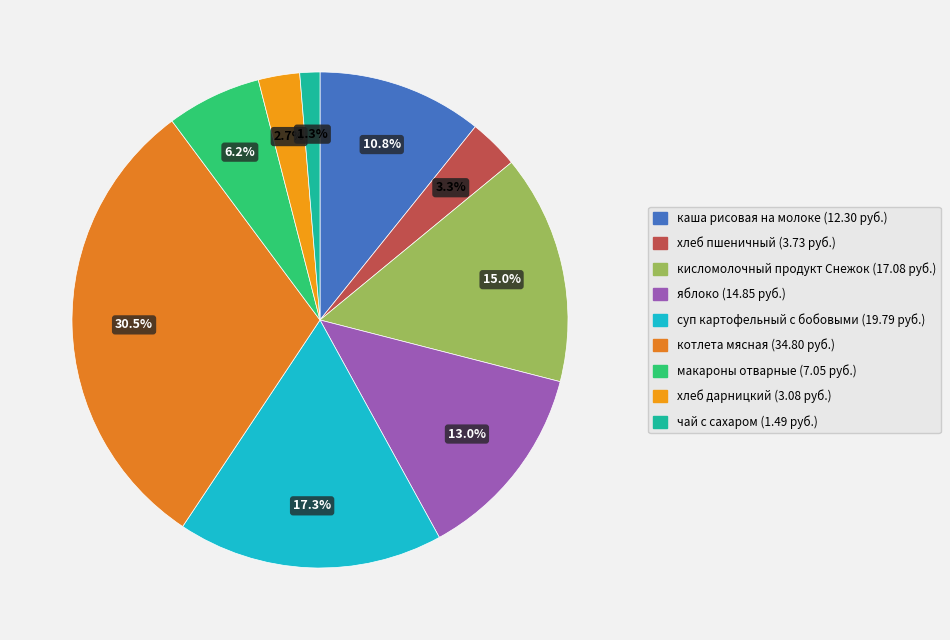

What is the ratio of the value at хлеб дарницкий to the value at суп картофельный с бобовыми?

0.2